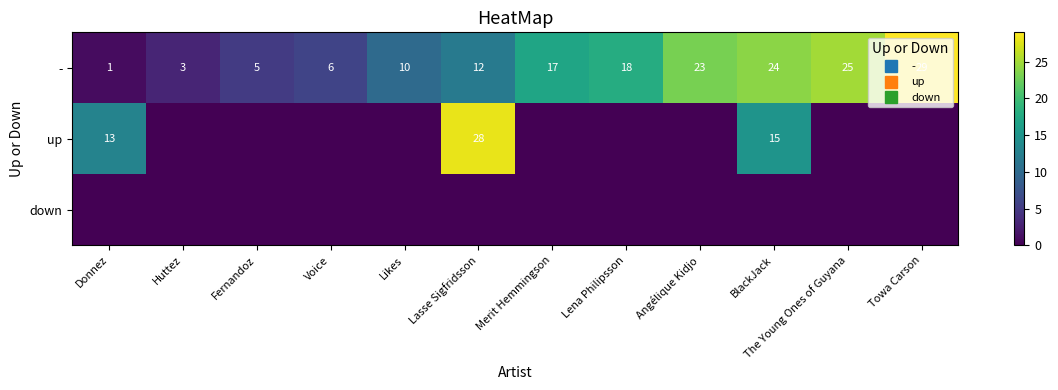

Rank the series at Lasse Sigfridsson from lowest to highest value.

down, -, up